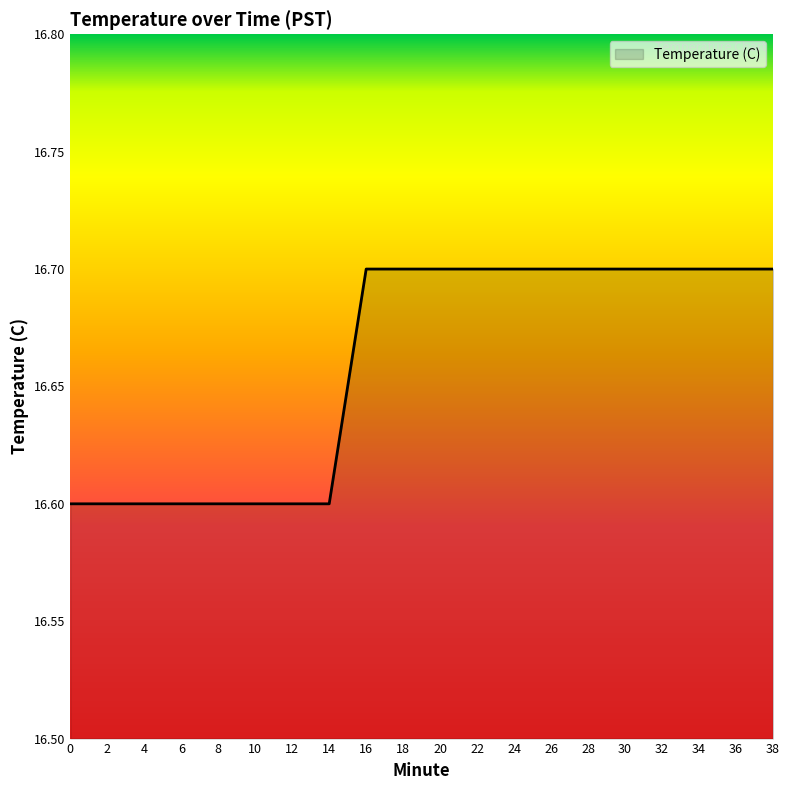

What is the smallest value displayed?

16.6